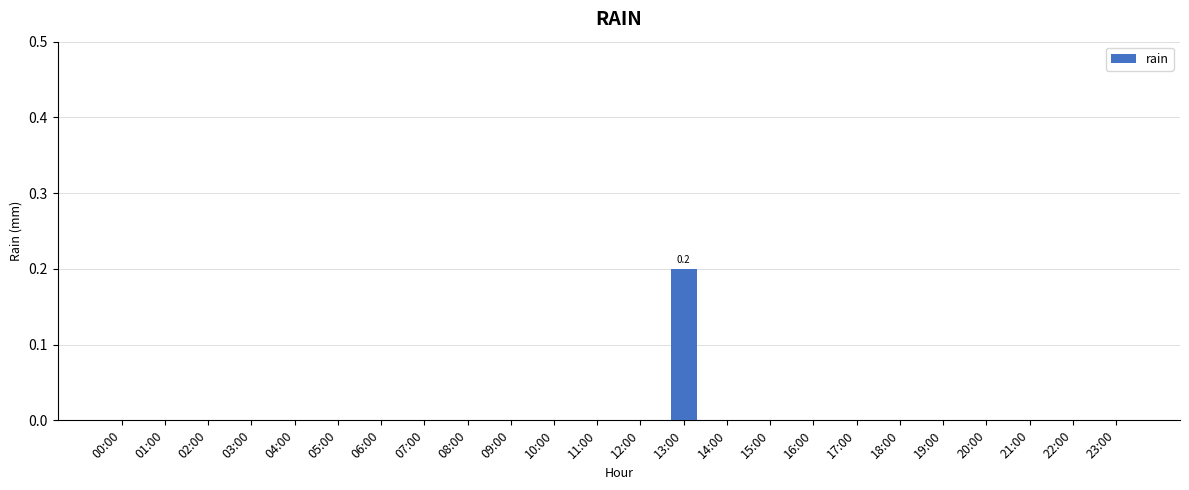

Reading left to right, what are all the values shown in this chart?

00:00=0.0	01:00=0.0	02:00=0.0	03:00=0.0	04:00=0.0	05:00=0.0	06:00=0.0	07:00=0.0	08:00=0.0	09:00=0.0	10:00=0.0	11:00=0.0	12:00=0.0	13:00=0.2	14:00=0.0	15:00=0.0	16:00=0.0	17:00=0.0	18:00=0.0	19:00=0.0	20:00=0.0	21:00=0.0	22:00=0.0	23:00=0.0